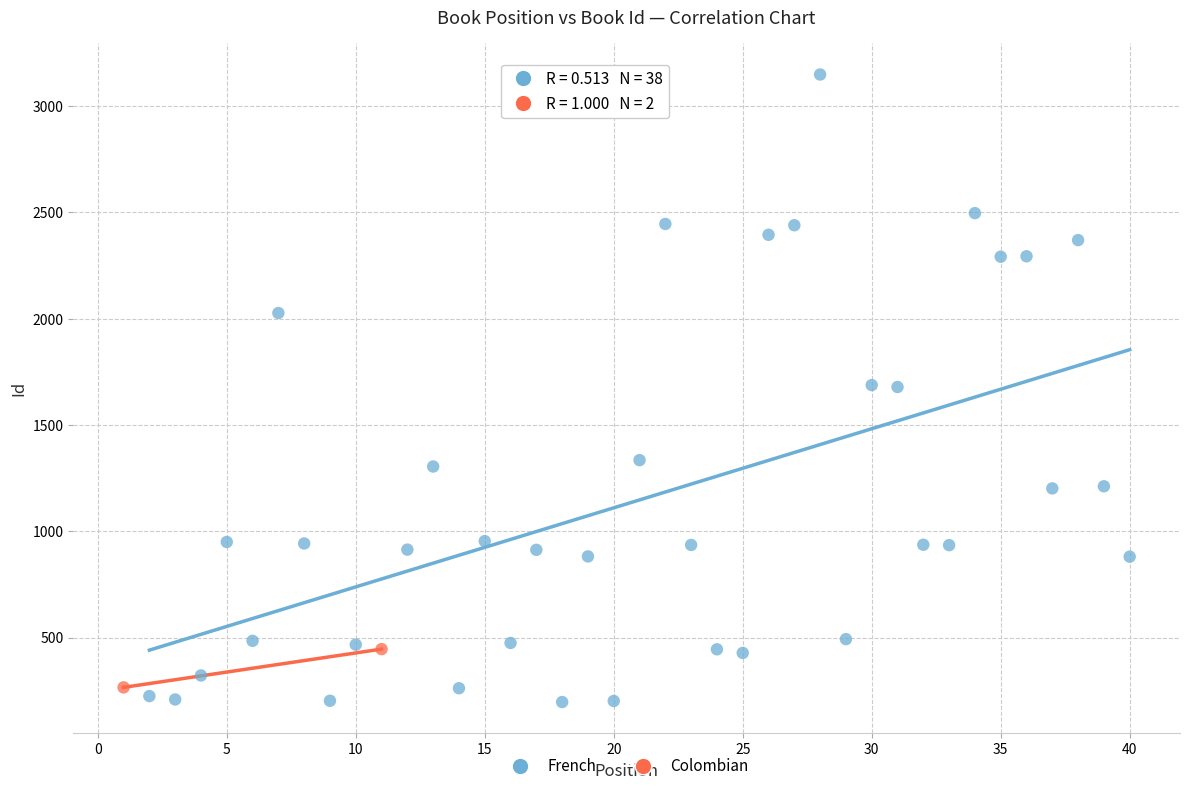

What are all the series names shown in the legend?

French, Colombian